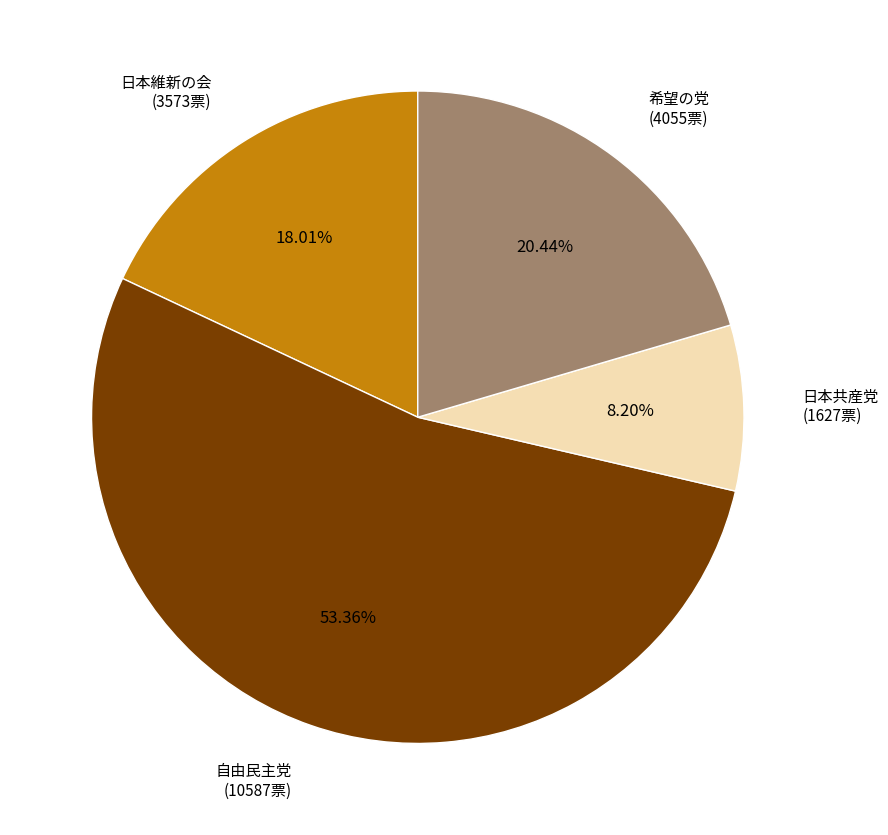

Which has a higher value, 日本共産党 (1627票) or 希望の党 (4055票)?

希望の党 (4055票)